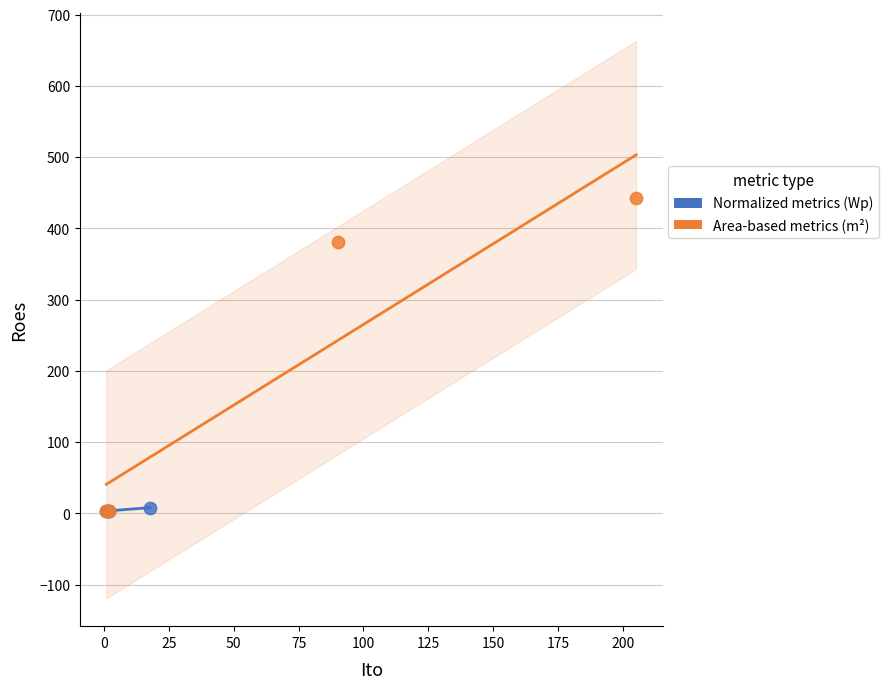

Which series has the largest Y range (max minus min)?

Area-based metrics (m²)